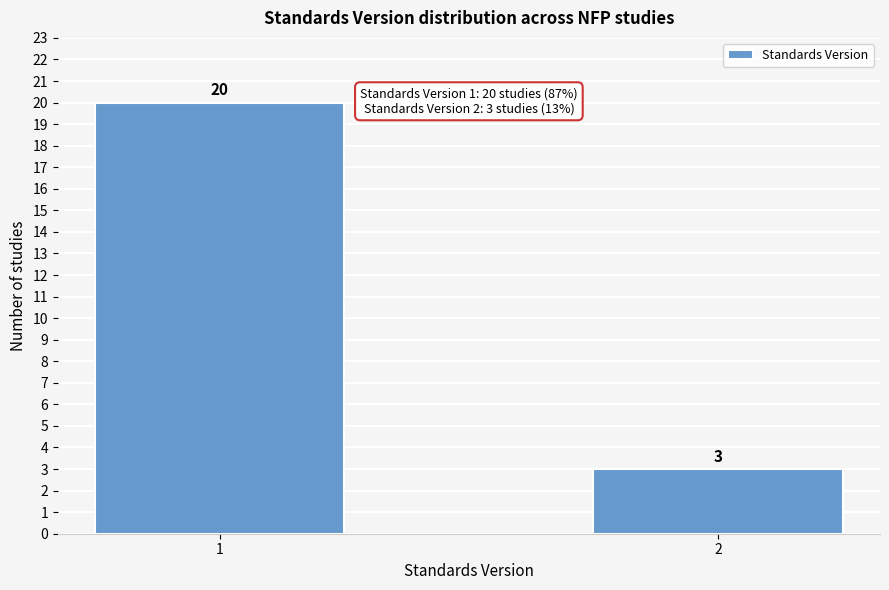

Reading right to left, what are all the values shown in this chart?

2=3	1=20